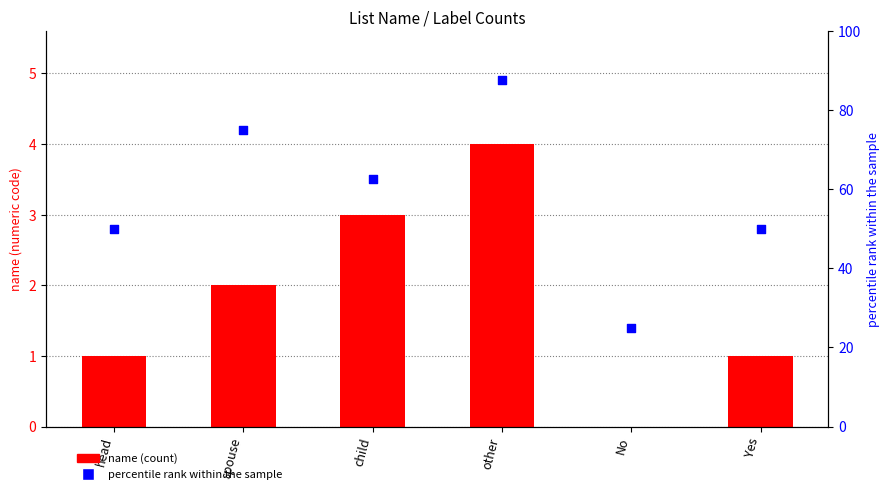

Which series has the largest total across all categories?

percentile rank within the sample